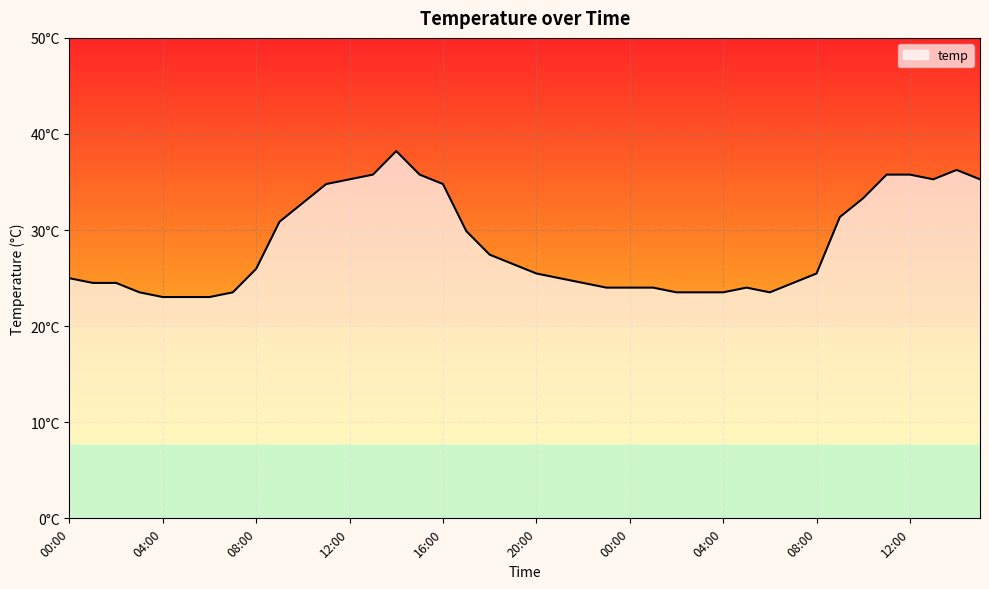

Does the chart have visible grid lines?

Yes